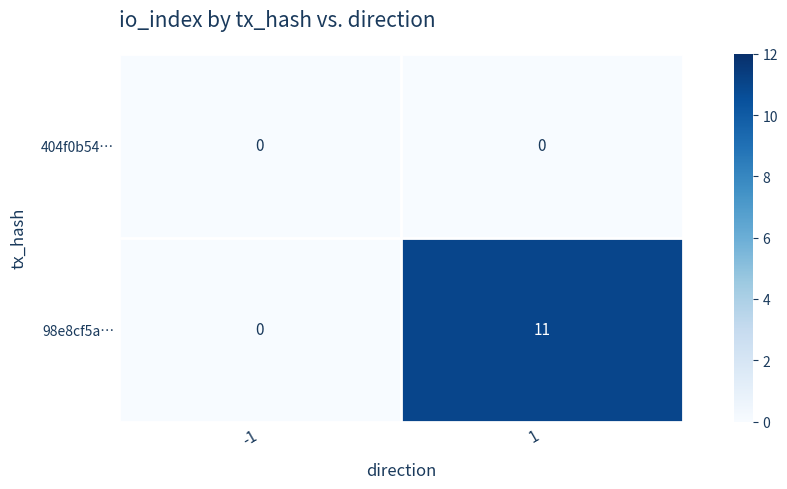

How many positive values does the 98e8cf5a… series have?

1